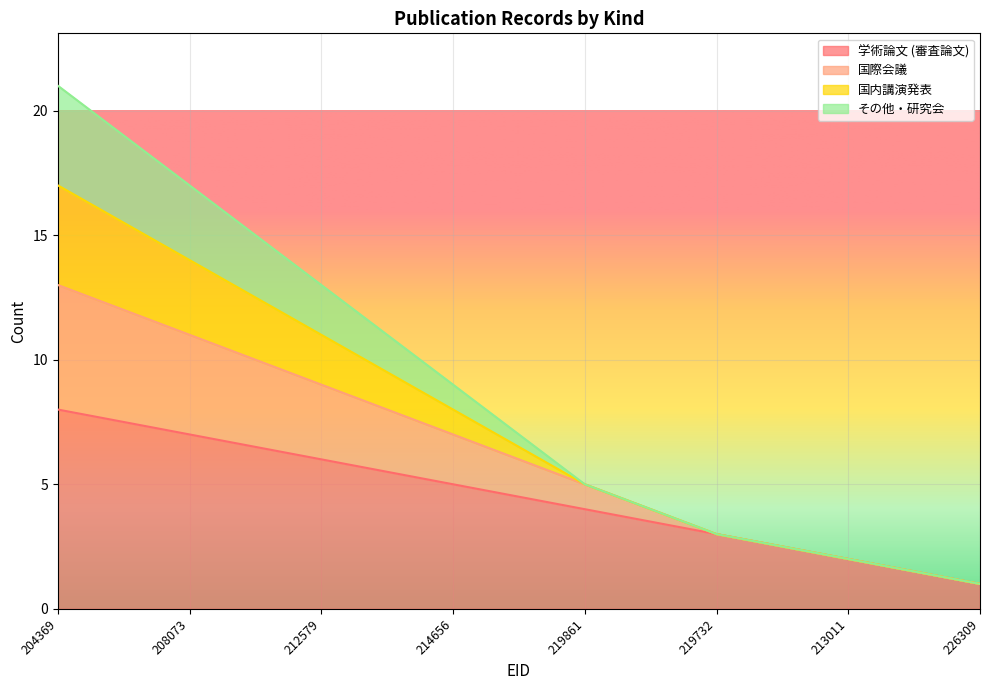

What is the difference between the highest and lowest values at 219861?

1